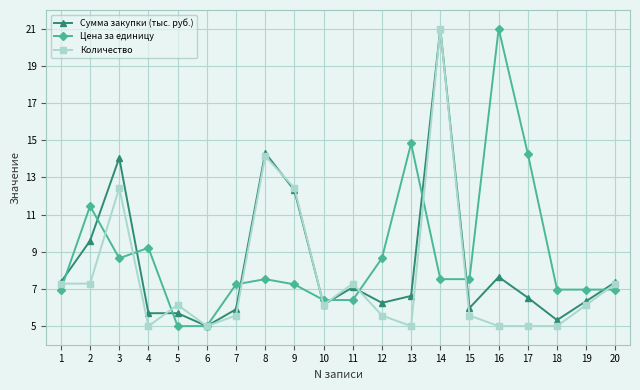

What is the spread (max minus min) of values at 5?

1.1